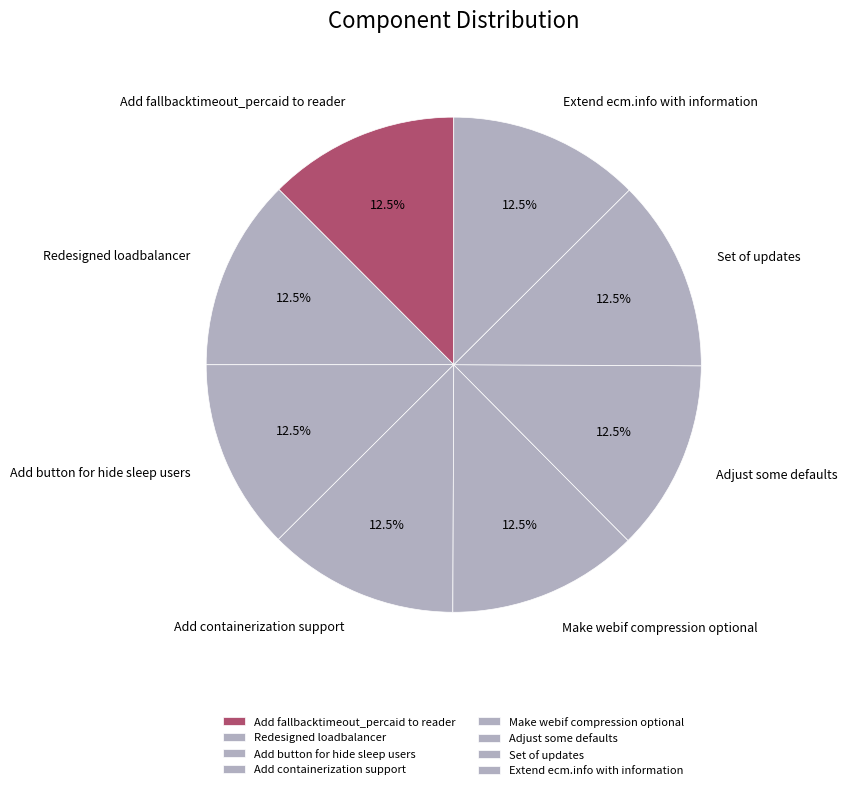

What percentage do Add containerization support and Adjust some defaults together represent?

25.0%